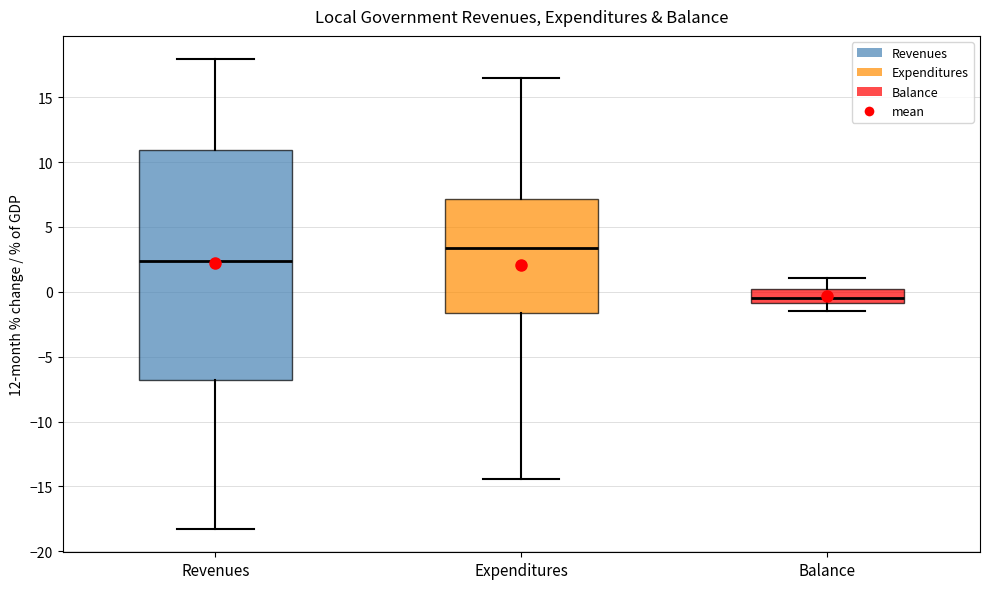

Which box has the lowest median line?

Balance